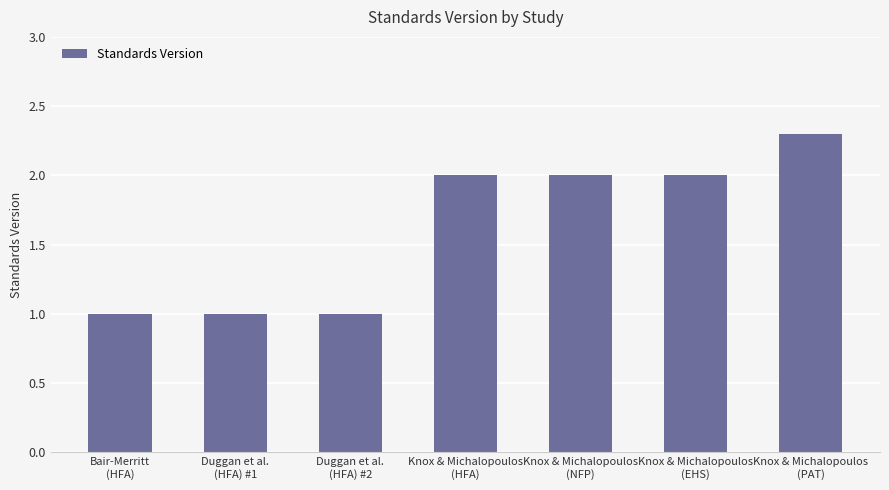

The value at Knox & Michalopoulos
(NFP) is 3.5. True or false?

False